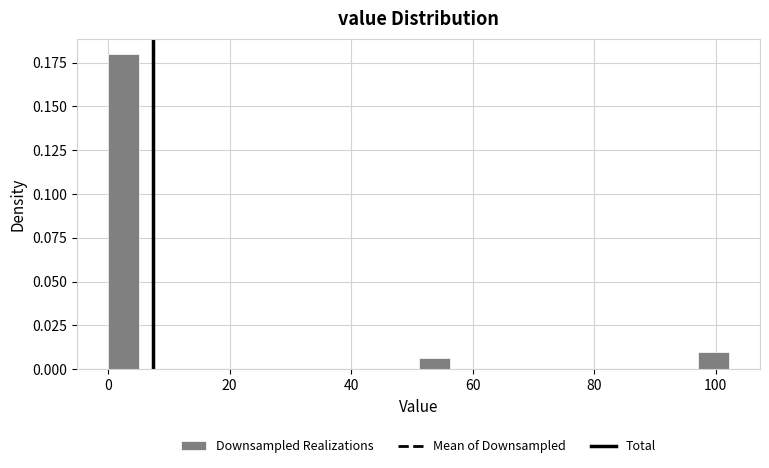

Read against the x-axis, roughly where is the centre of the tallest bar?

2